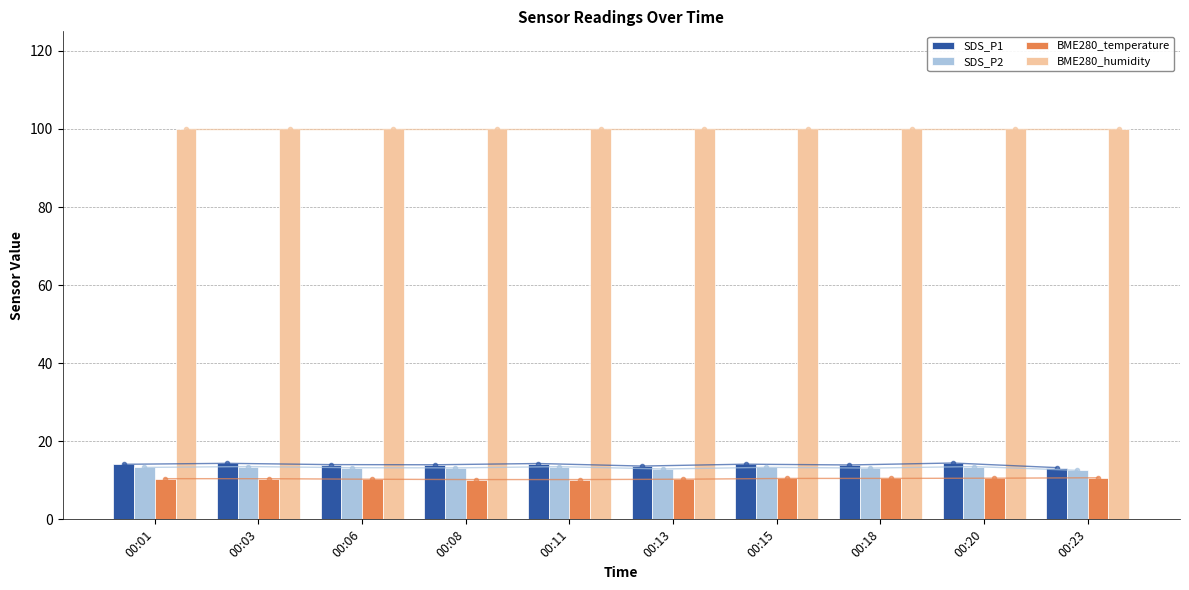

True or false: SDS_P2 has a value of 13.1 at 00:18.

True